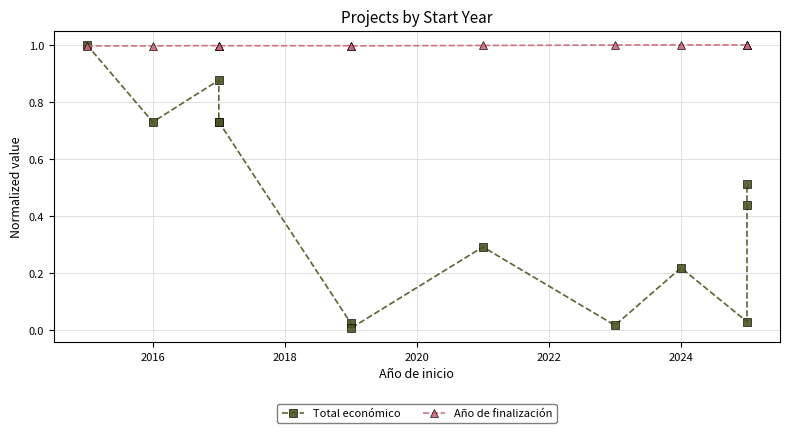

What is the total value across all series at 2016?

1.7